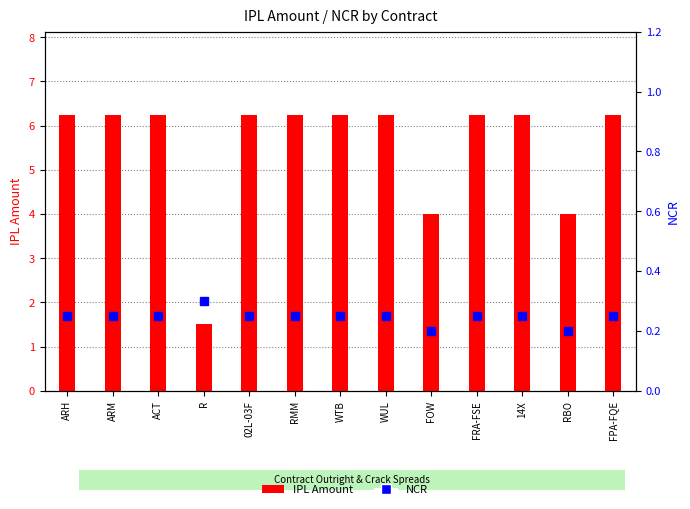

At which label does IPL Amount reach its minimum?

R